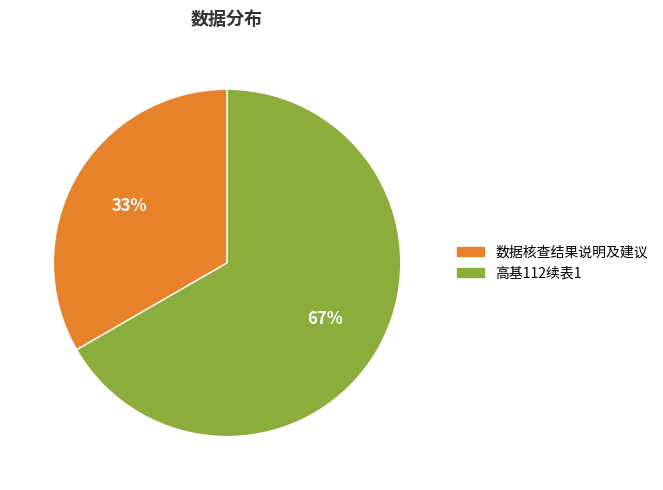

Which category accounts for the majority?

高基112续表1